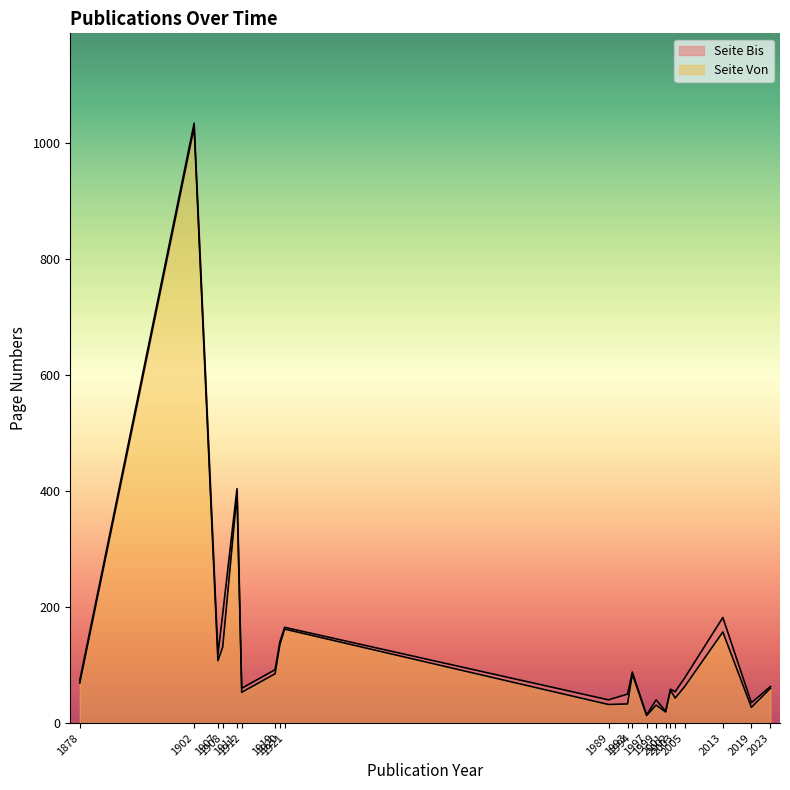

Is the value of Seite Bis at 2005 greater than the value of Publikationsjahr at 1997?

No